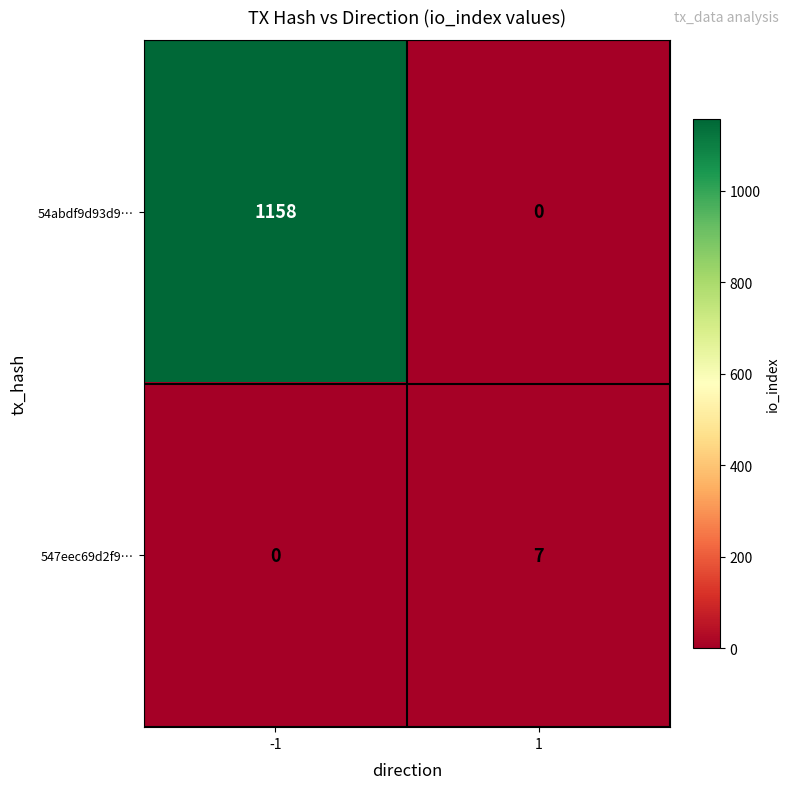

What is the greatest value displayed?

1158